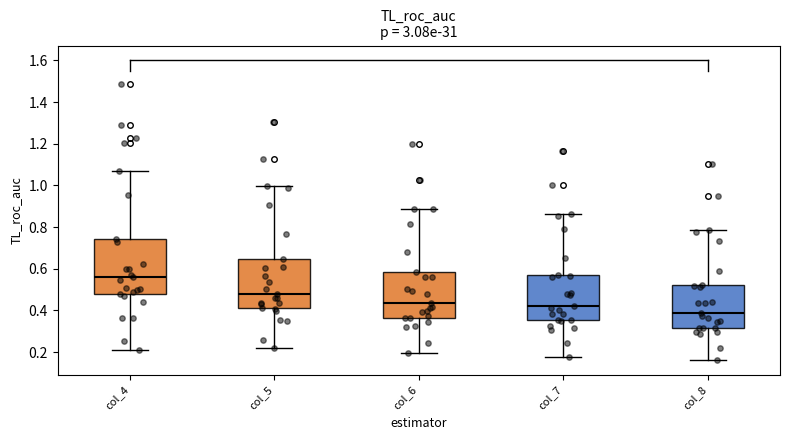

Comparing the boxes themselves (not the whiskers), which one is the tallest?

col_4